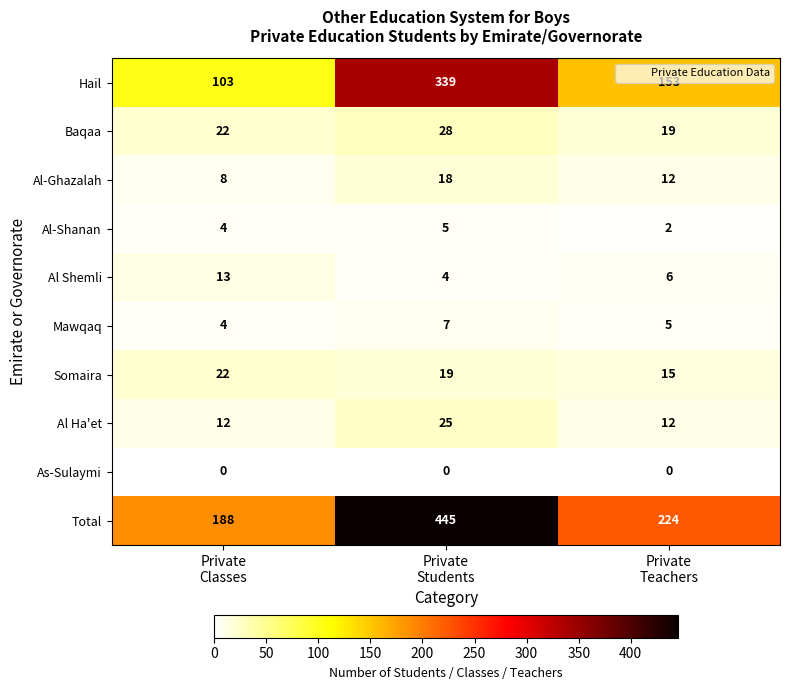

What is the lowest value of the Baqaa series?

19